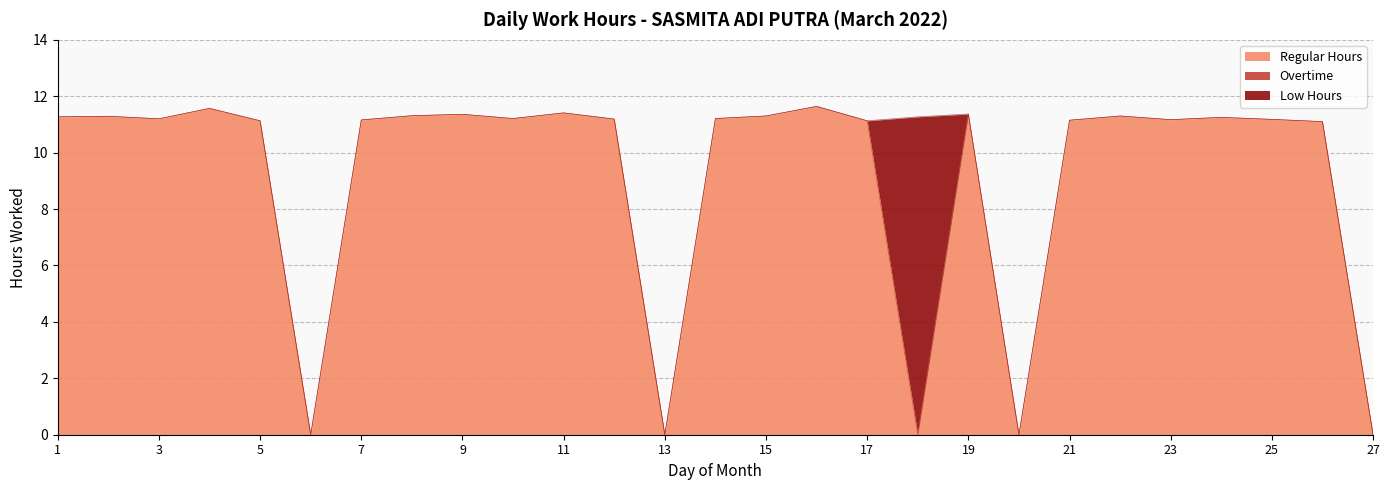

True or false: Regular Hours has a value of 11.4 at 9.

True